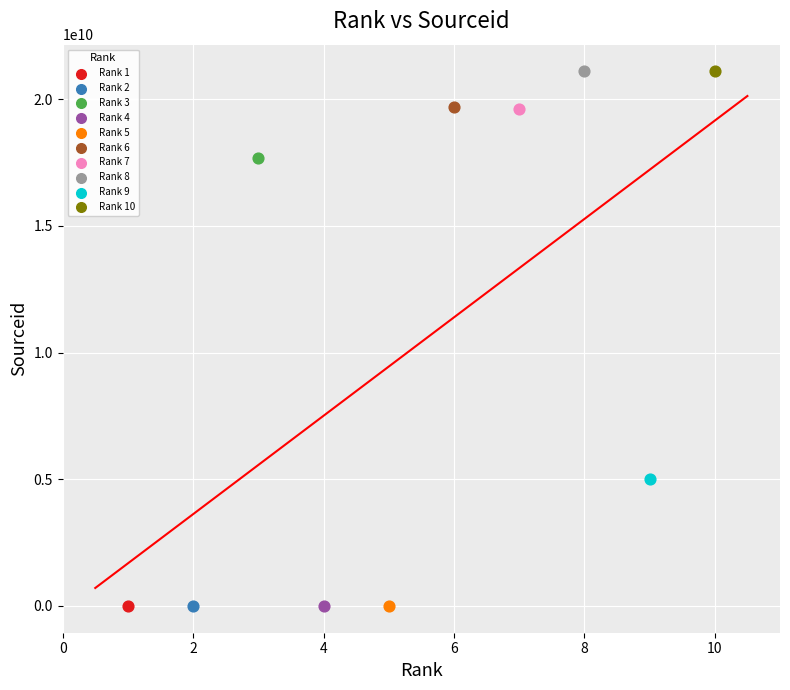

What are all the series names shown in the legend?

Rank 1, Rank 2, Rank 3, Rank 4, Rank 5, Rank 6, Rank 7, Rank 8, Rank 9, Rank 10